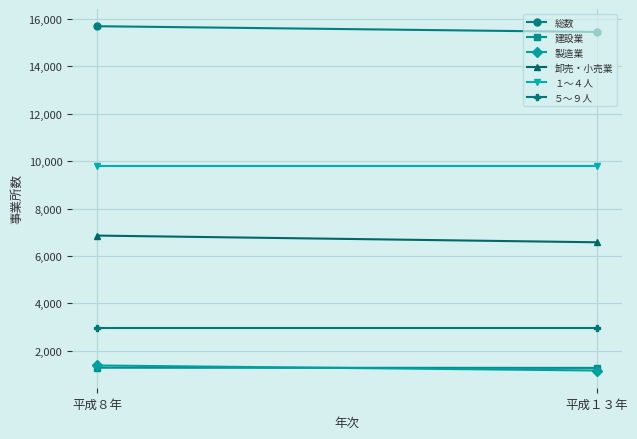

What is the highest value of the １～４人 series?

9794